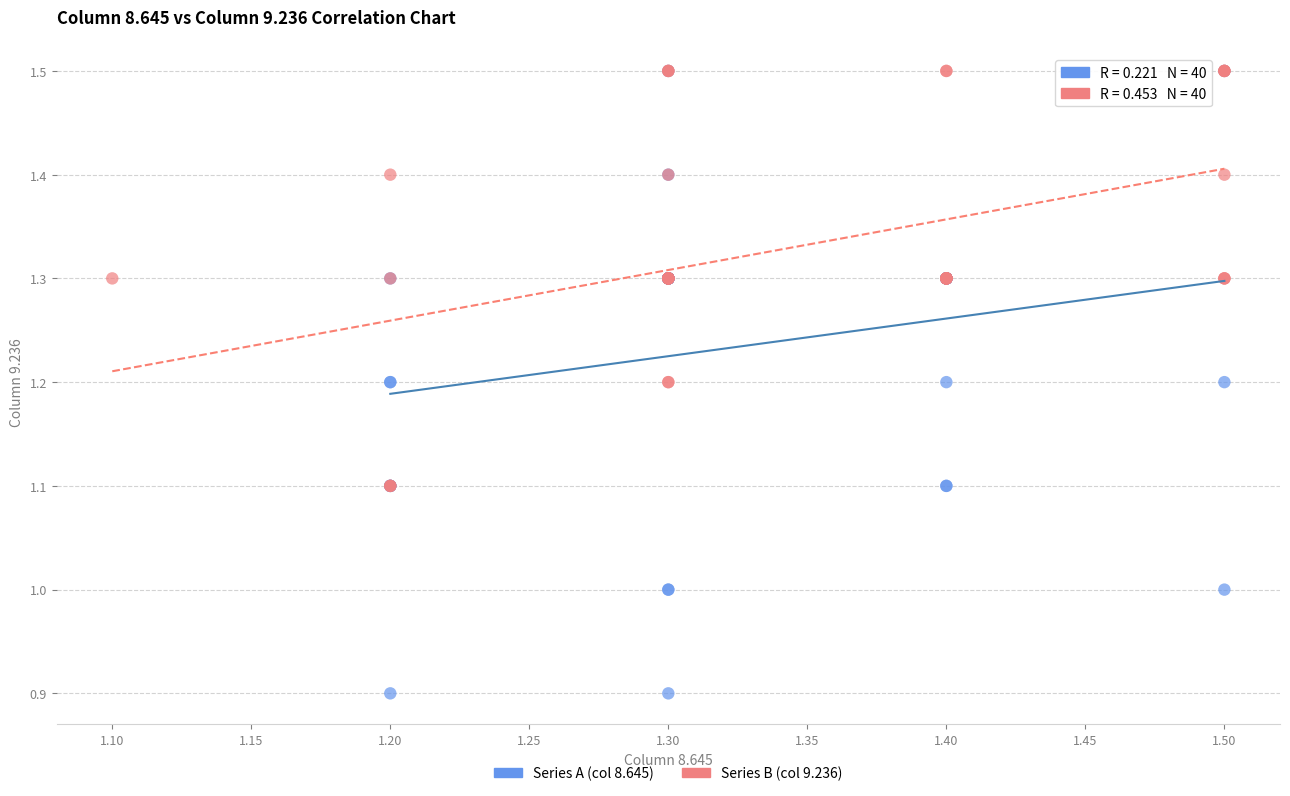

Which series has the largest Y range (max minus min)?

Series A (col 8.645)